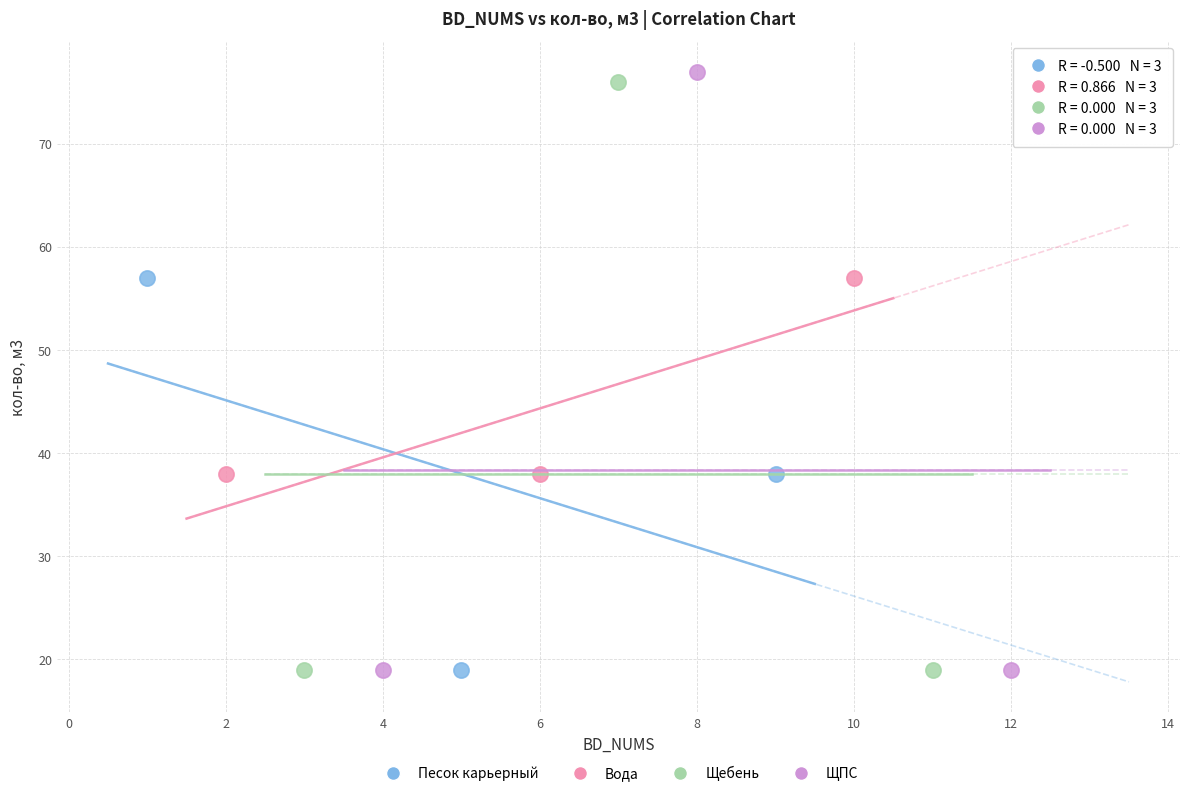

Which series has the largest Y range (max minus min)?

ЩПС